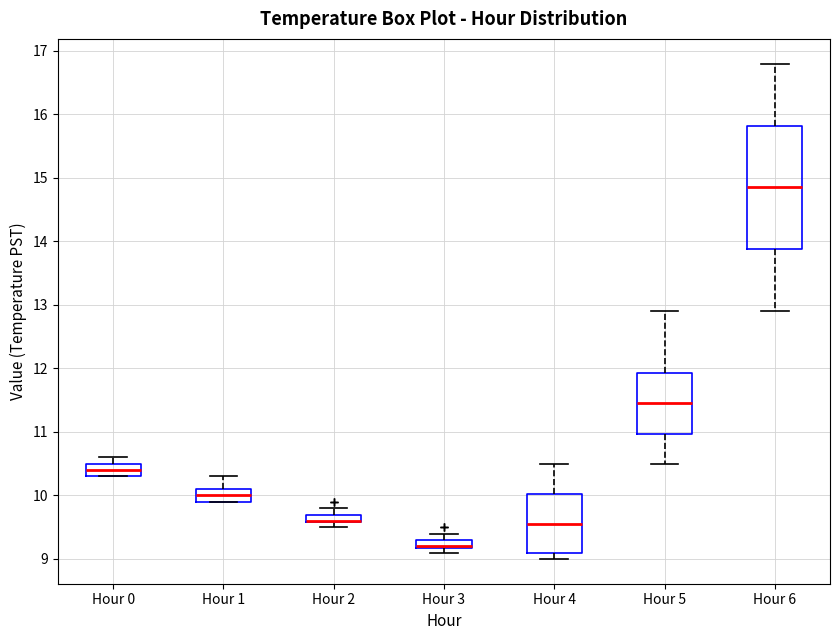

Where is the upper edge of the box for Hour 6 on the y-axis? The values are not printed on the chart, so give them approximately, as read against the axis.

15.8